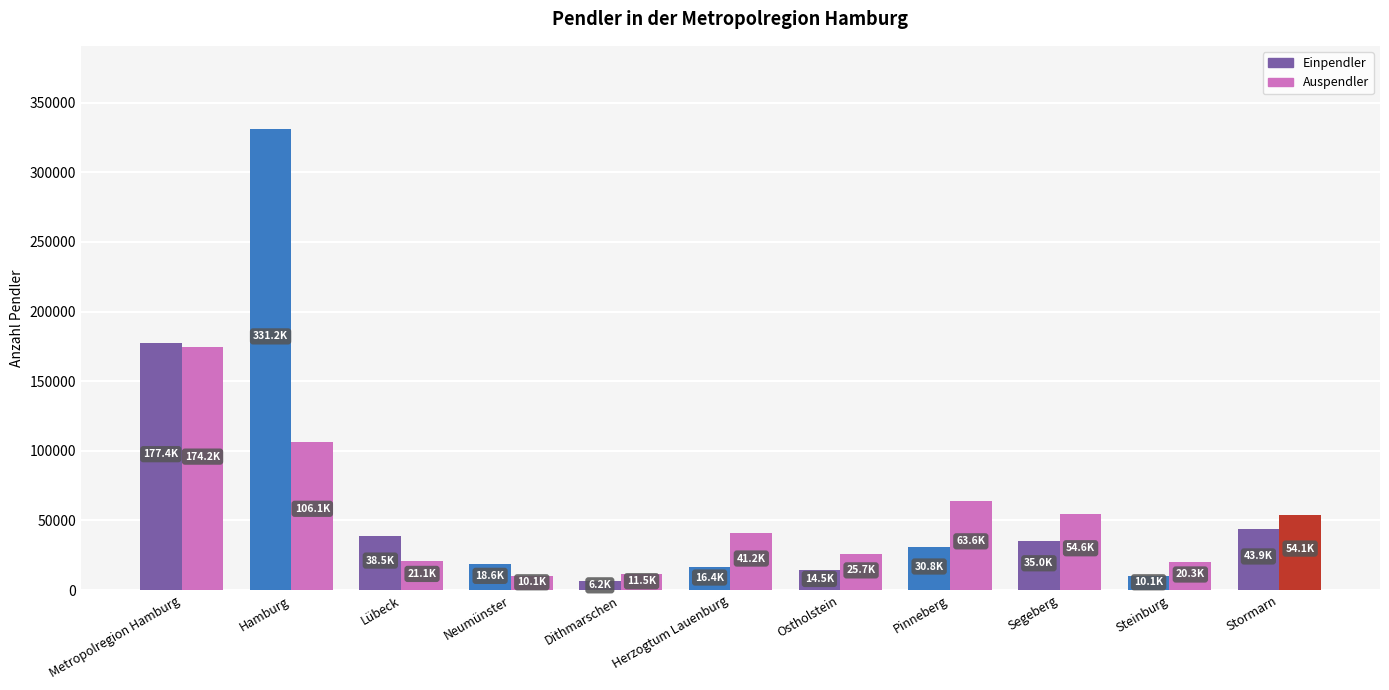

Rank the series by their maximum value, from highest to lowest.

Einpendler, Auspendler